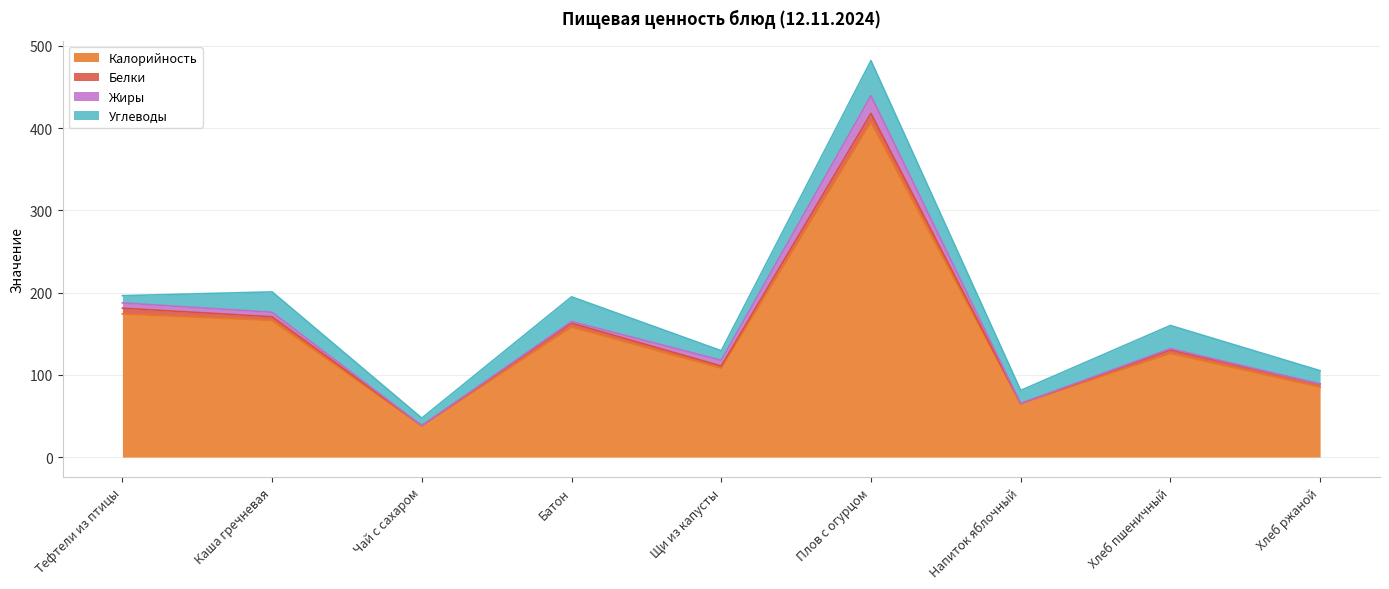

Reading left to right, extract all data points from this chart.

Калорийность: Тефтели из птицы=174.0	Каша гречневая=166.0	Чай с сахаром=38.0	Батон=158.0	Щи из капусты=108.0	Плов с огурцом=407.0	Напиток яблочный=65.0	Хлеб пшеничный=126.0	Хлеб ржаной=85.0
Белки: Тефтели из птицы=7.0	Каша гречневая=4.6	Чай с сахаром=0.2	Батон=4.8	Щи из капусты=2.7	Плов с огурцом=10.7	Напиток яблочный=0.1	Хлеб пшеничный=4.2	Хлеб ржаной=3.8
Жиры: Тефтели из птицы=6.4	Каша гречневая=5.5	Чай с сахаром=0.0	Батон=2.0	Щи из капусты=7.0	Плов с огурцом=21.5	Напиток яблочный=0.1	Хлеб пшеничный=1.7	Хлеб ржаной=0.0
Углеводы: Тефтели из птицы=8.8	Каша гречневая=24.8	Чай с сахаром=9.1	Батон=30.0	Щи из капусты=11.6	Плов с огурцом=42.6	Напиток яблочный=15.8	Хлеб пшеничный=28.1	Хлеб ржаной=16.2